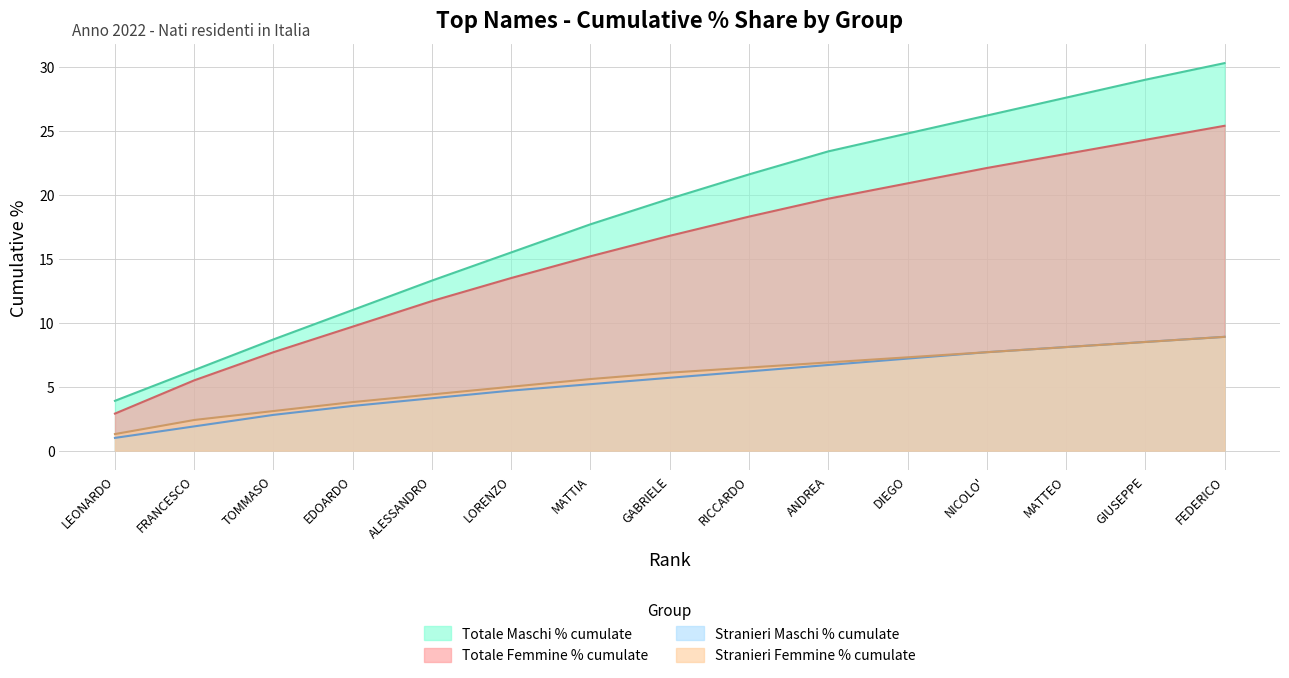

True or false: Stranieri Maschi % cumulate and Totale Femmine % cumulate intersect in this chart.

False